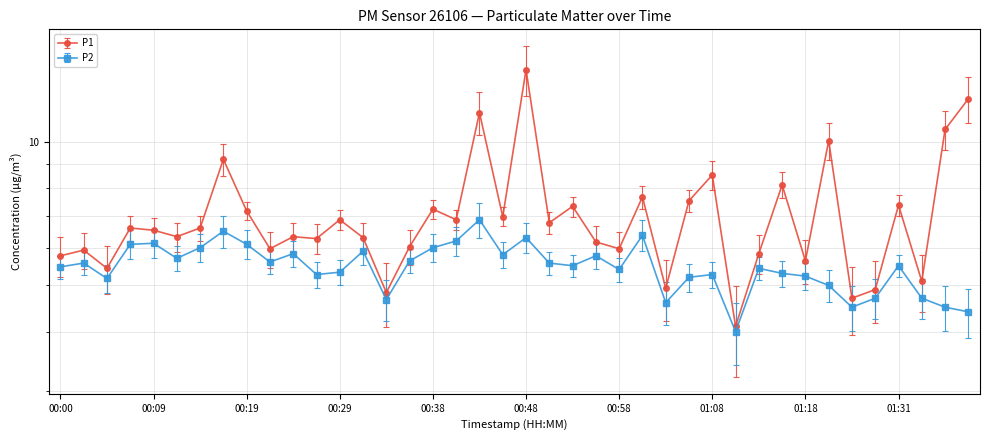

List the series in order of their peak value, lowest first.

P2, P1